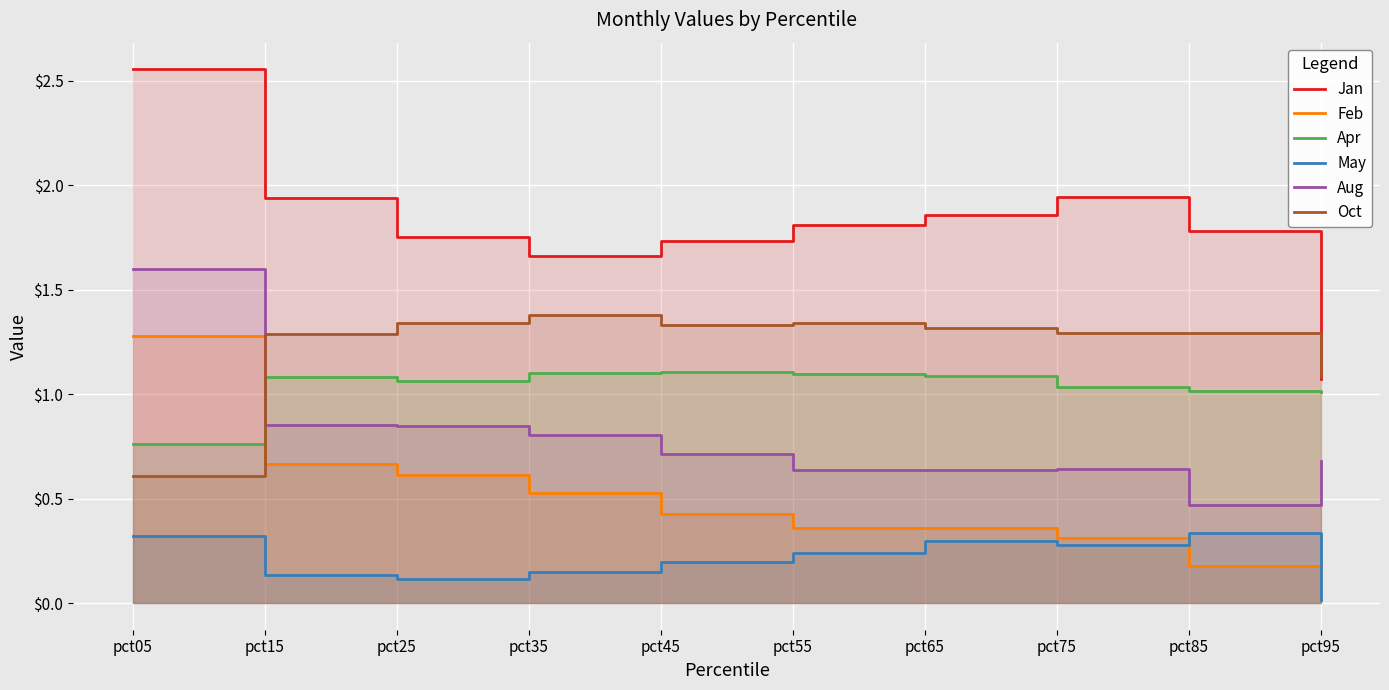

True or false: Feb and Jan cross at least once.

False